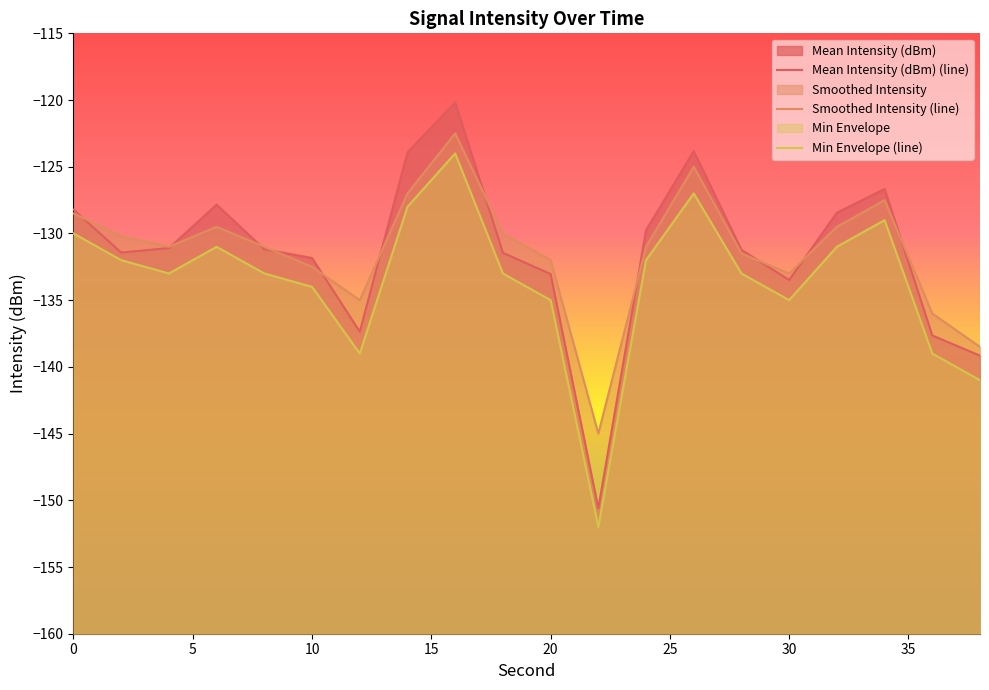

True or false: Mean Intensity (dBm) (line) and Smoothed Intensity (line) cross at least once.

True